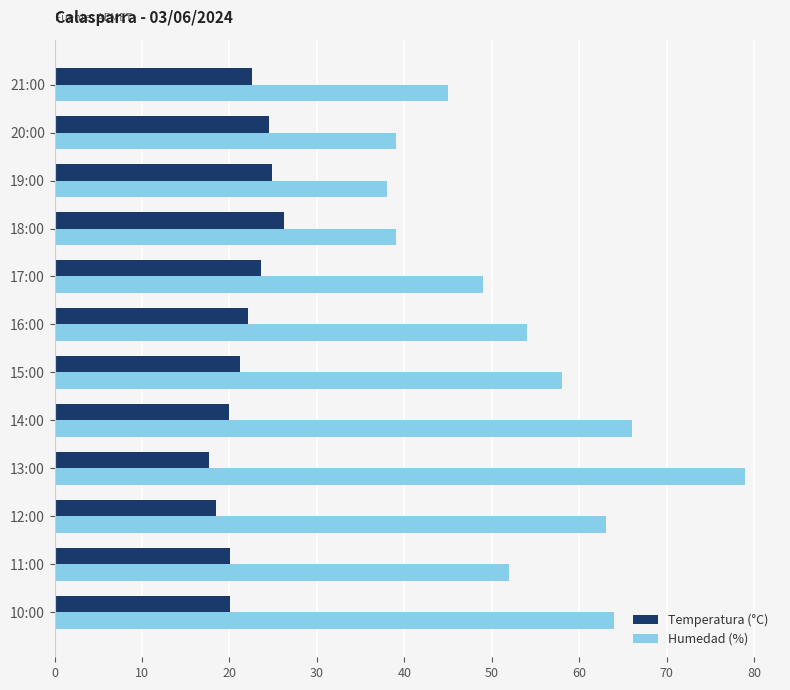

What is the sum of all Humedad (%) values?

646.0